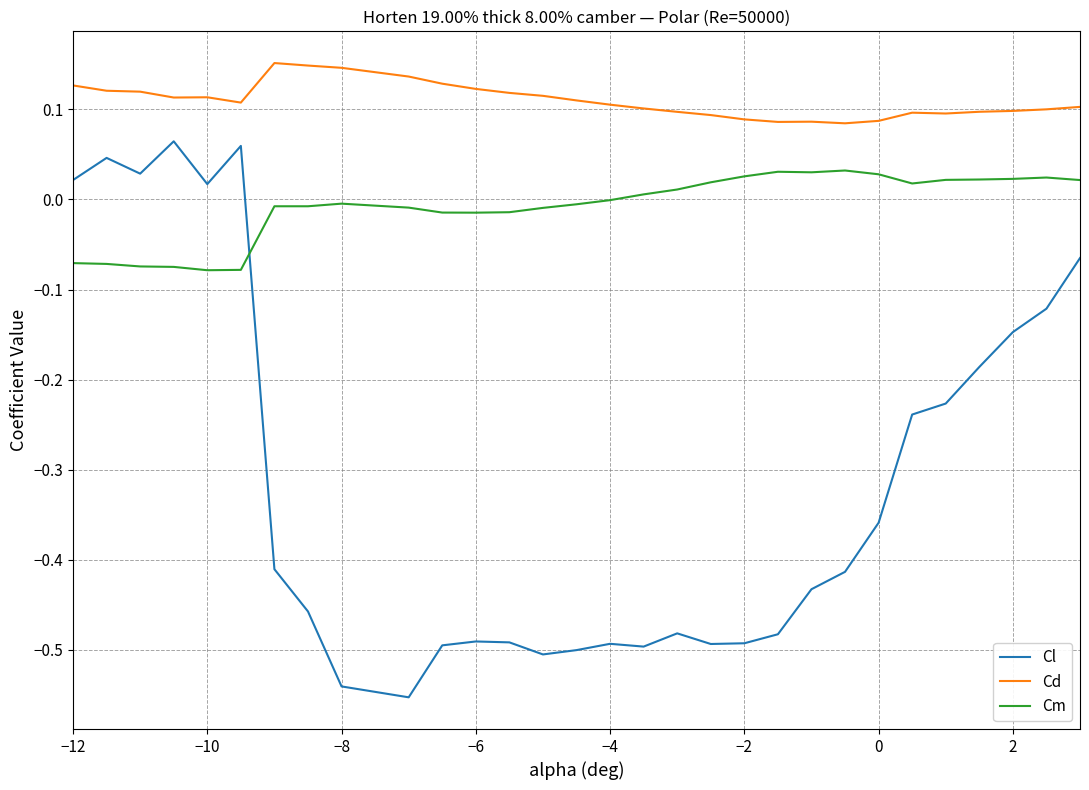

Rank the series by their average value, from highest to lowest.

Cd, Cm, Cl